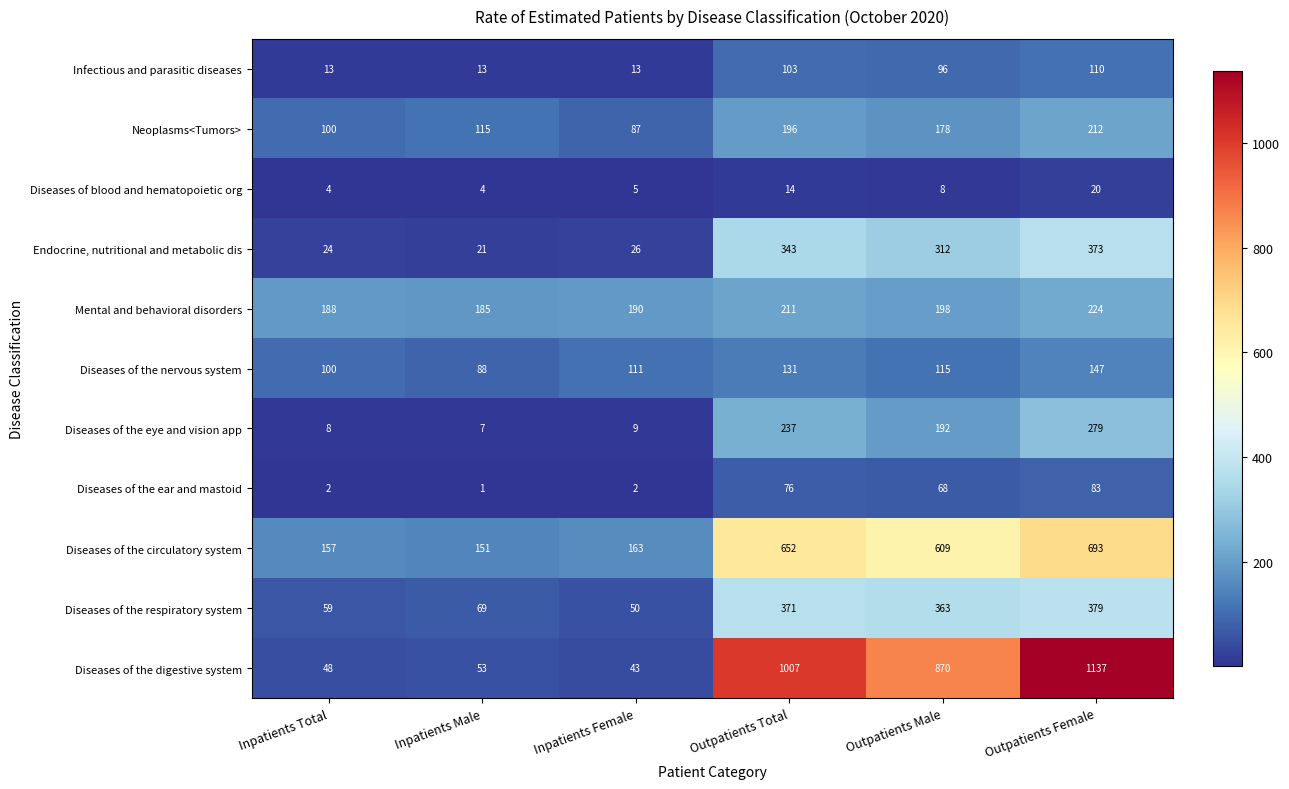

At how many categories does at least one series exceed 23?

6